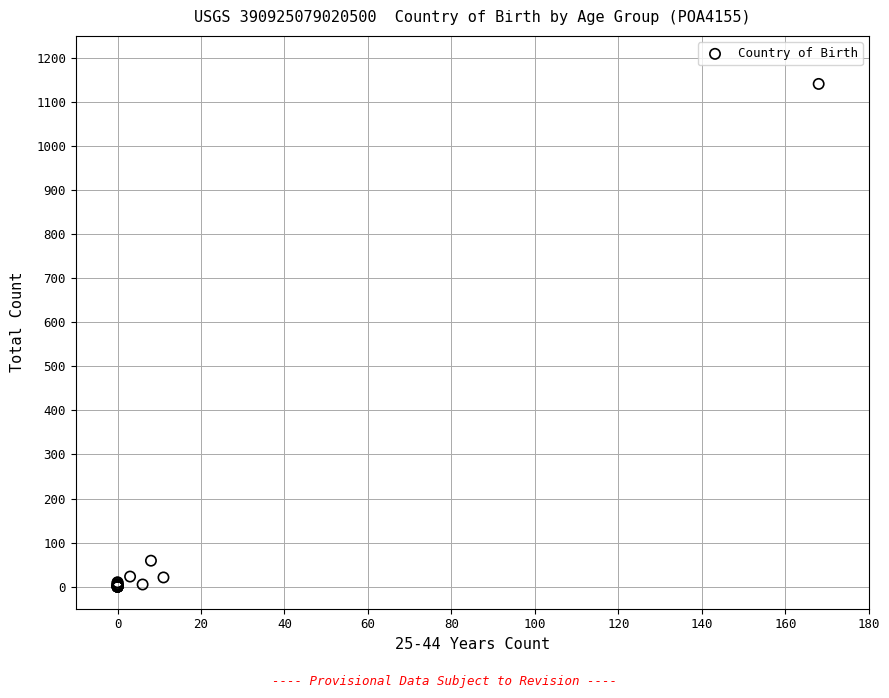

What Y value in the scatter plot is closest to 570?

59